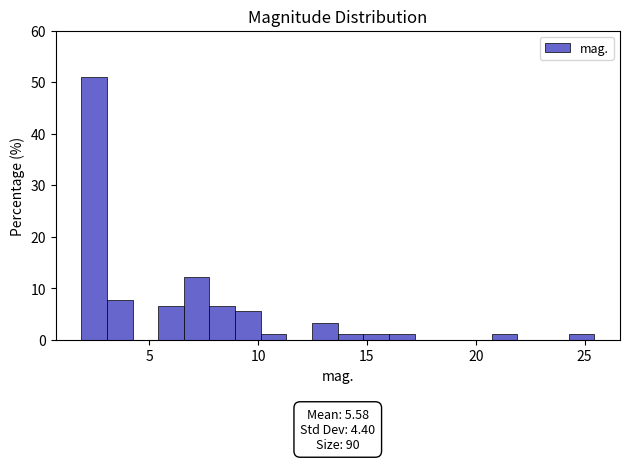

Around what value on the x-axis is the tallest bar? Give the approximate position of its centre, as read against the axis.

2.5